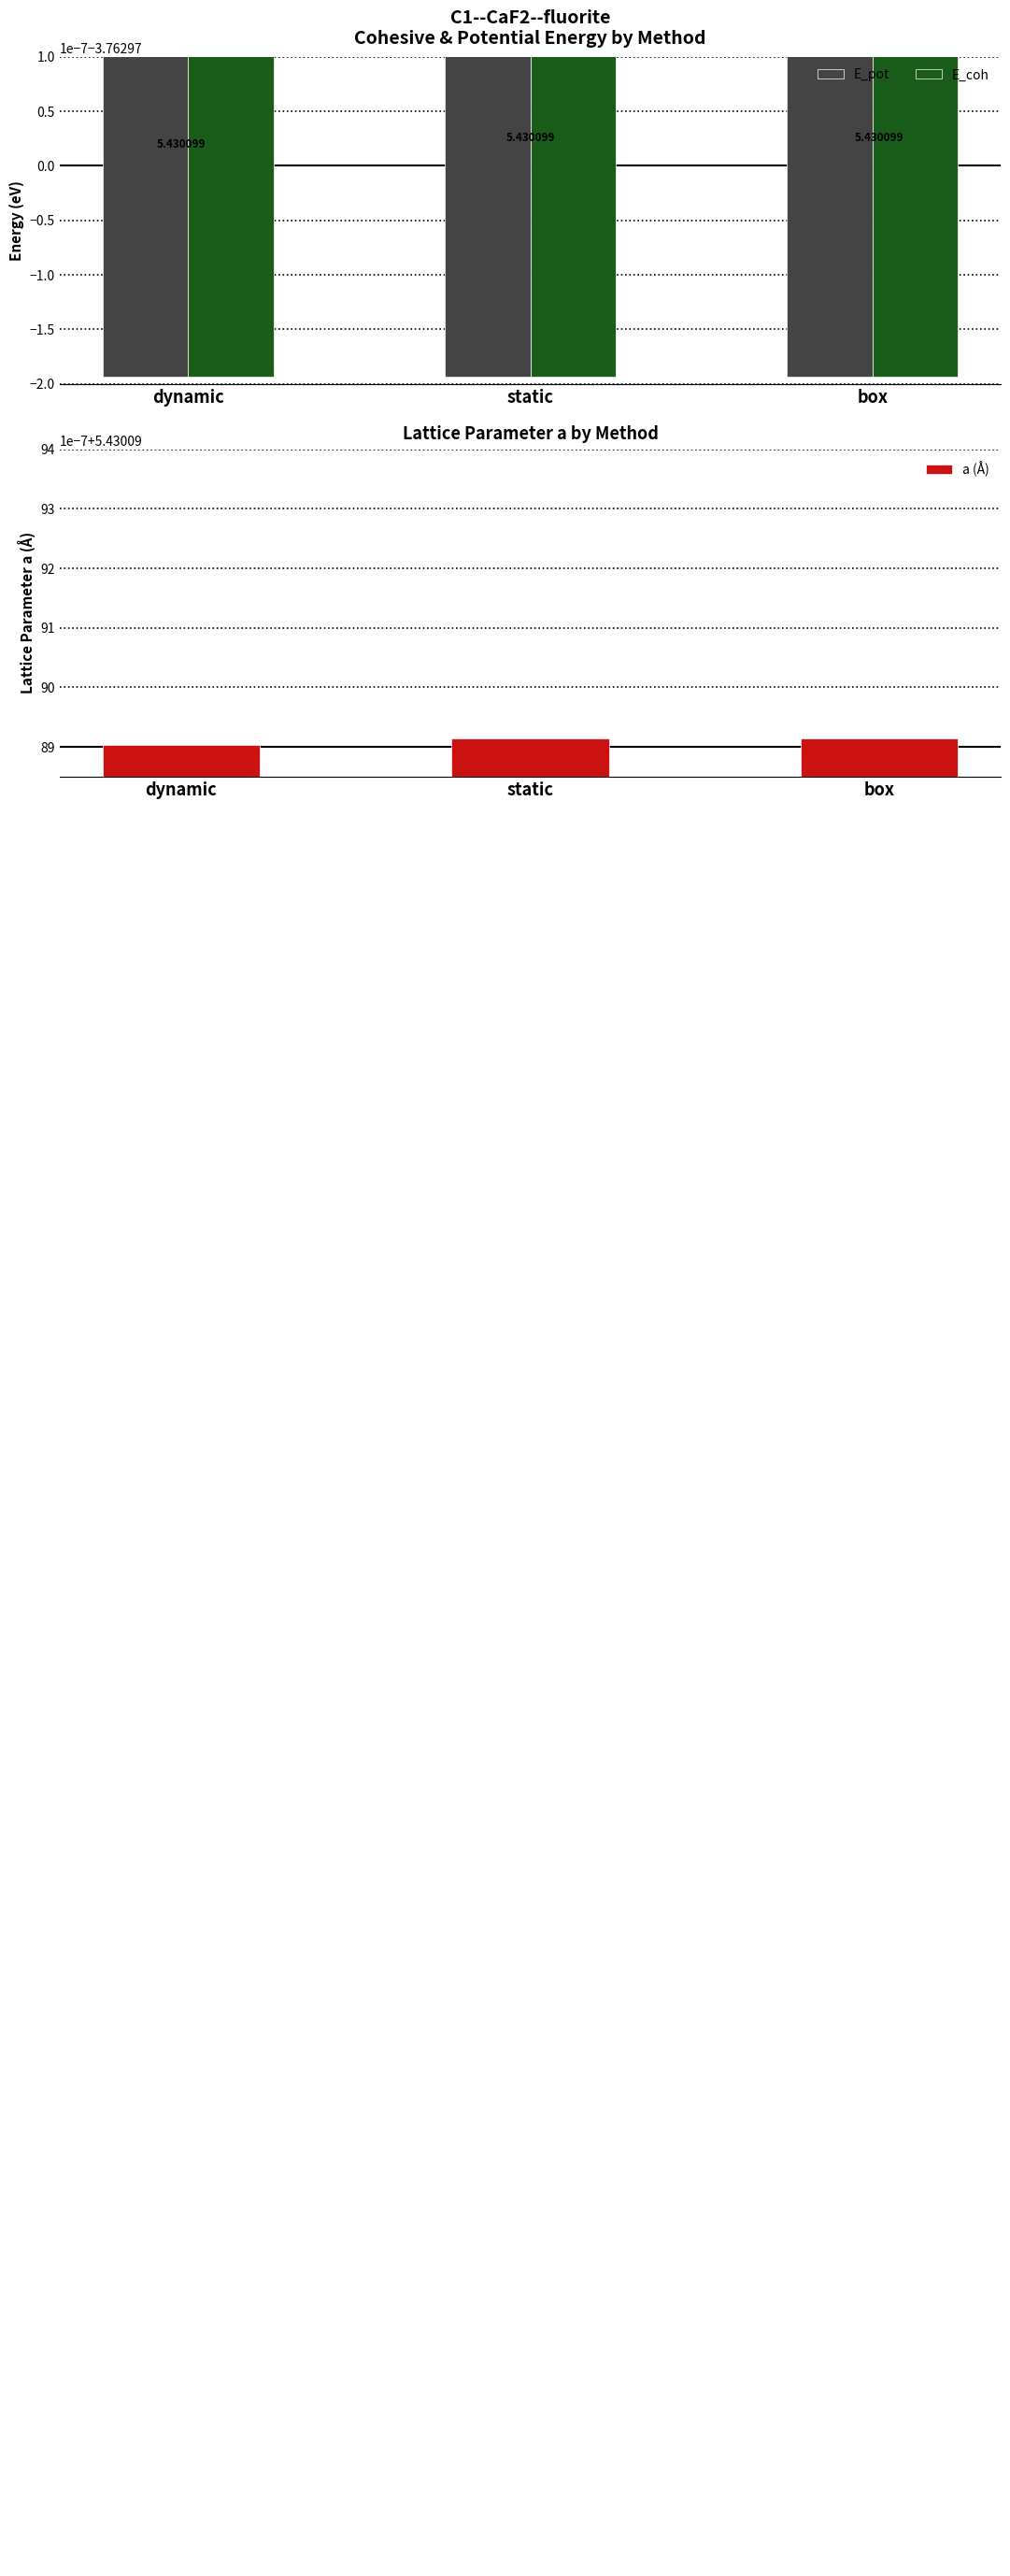

At which category is the sum across all series the highest?

box